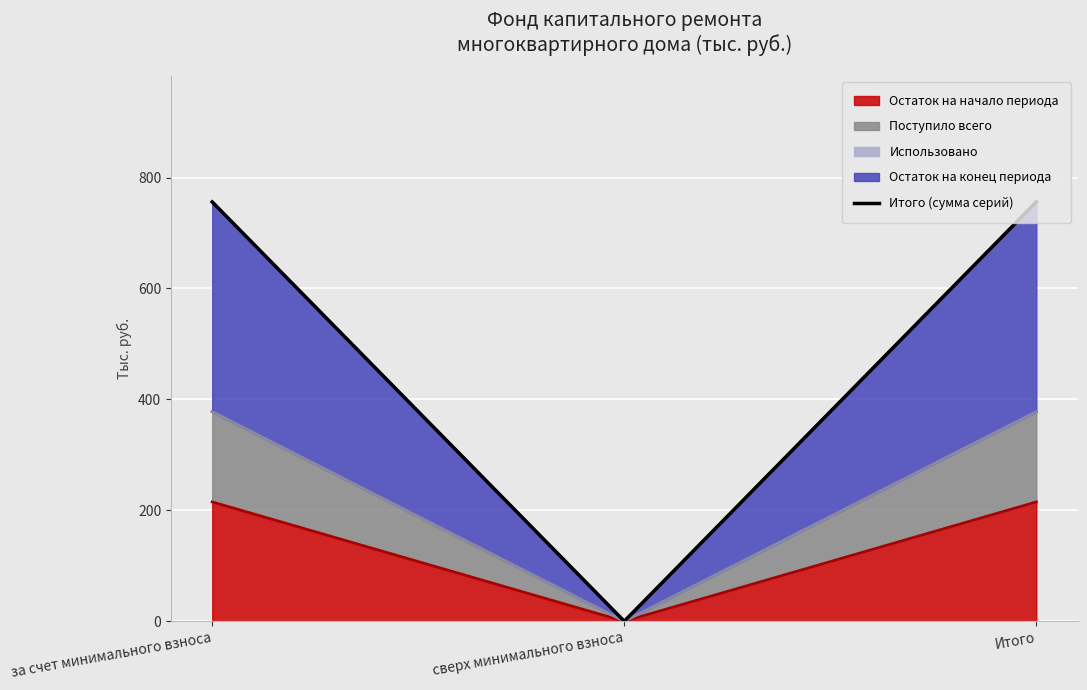

What is the label of the 2nd point from the left?

сверх минимального взноса